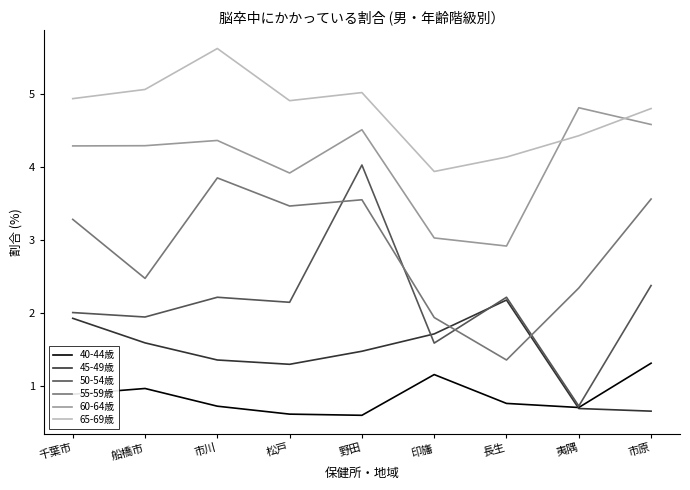

At which category is the sum across all series the highest?

野田